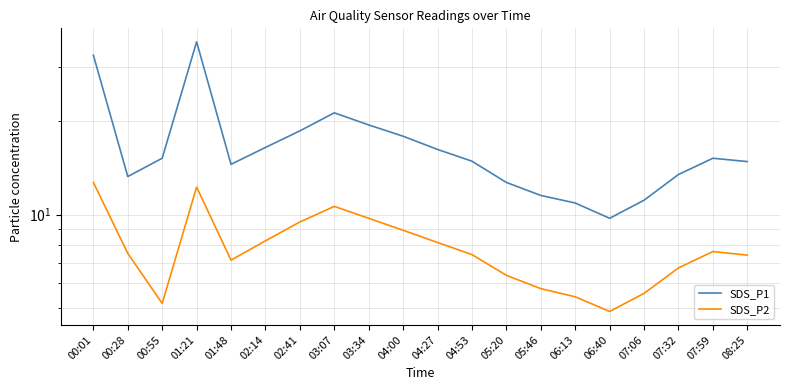

Reading left to right, what are all the values shown in this chart?

SDS_P1: 00:01=32.7	00:28=13.3	00:55=15.2	01:21=36.1	01:48=14.5	02:14=16.5	02:41=18.6	03:07=21.3	03:34=19.5	04:00=17.9	04:27=16.2	04:53=14.9	05:20=12.7	05:46=11.5	06:13=10.9	06:40=9.7	07:06=11.1	07:32=13.5	07:59=15.2	08:25=14.8
SDS_P2: 00:01=12.7	00:28=7.5	00:55=5.2	01:21=12.3	01:48=7.1	02:14=8.2	02:41=9.5	03:07=10.6	03:34=9.7	04:00=8.9	04:27=8.1	04:53=7.4	05:20=6.4	05:46=5.8	06:13=5.4	06:40=4.9	07:06=5.6	07:32=6.7	07:59=7.6	08:25=7.4